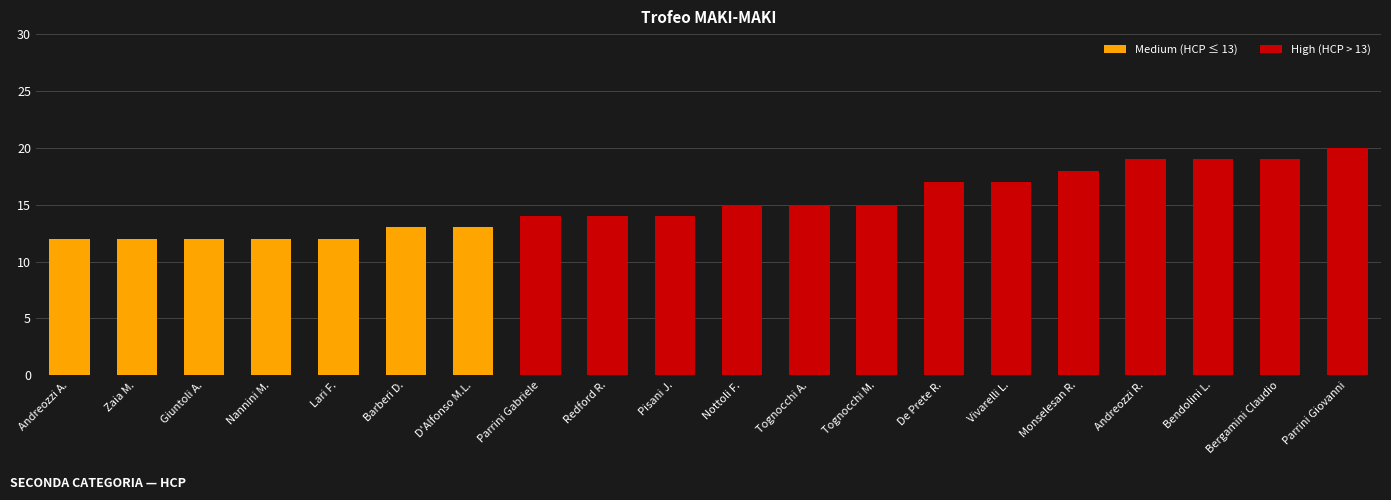

What is the maximum value shown in the chart?

20